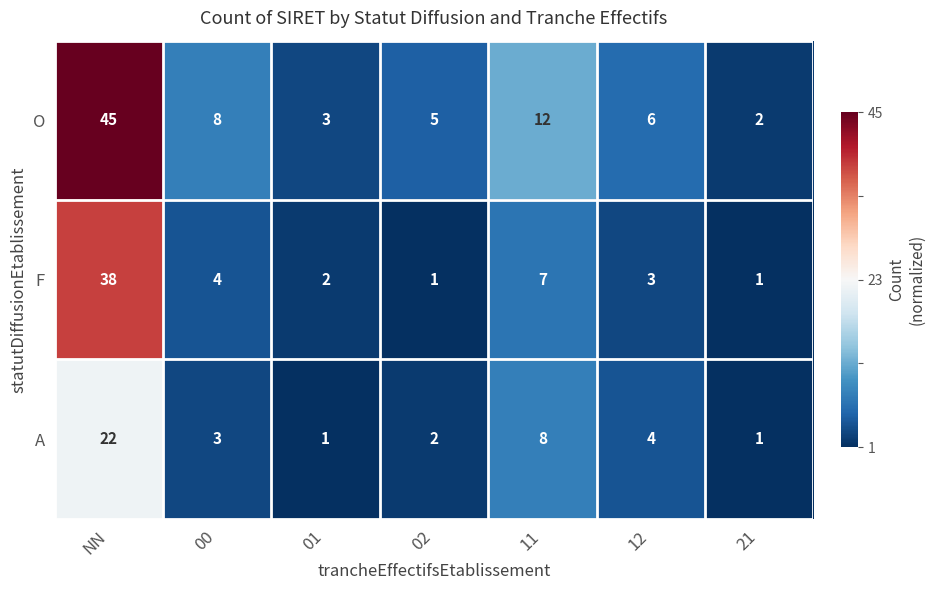

The value of F at NN is 68. True or false?

False